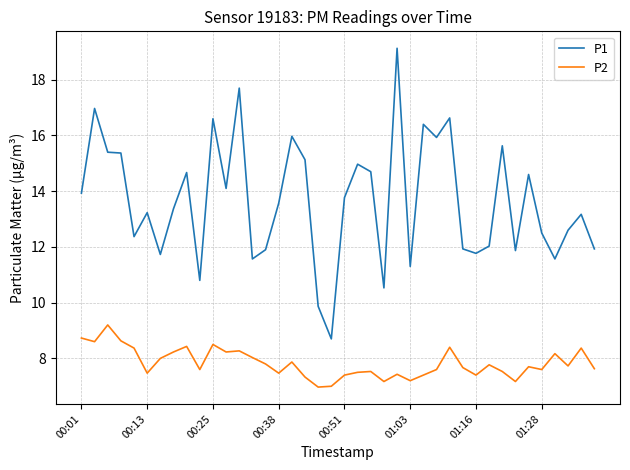

What is the maximum value for P1?

19.1